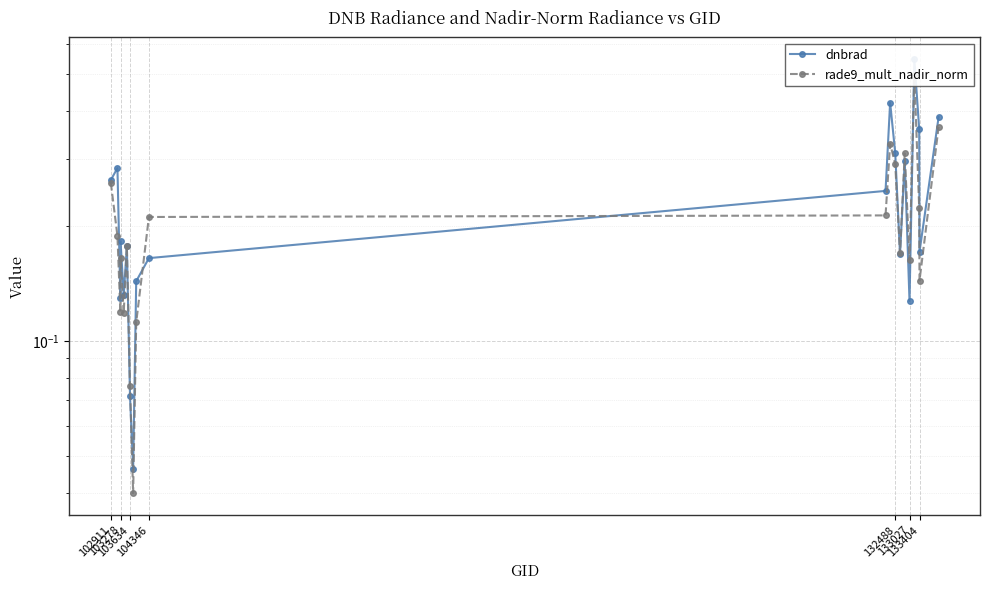

Rank the series by their maximum value, from highest to lowest.

dnbrad, rade9_mult_nadir_norm